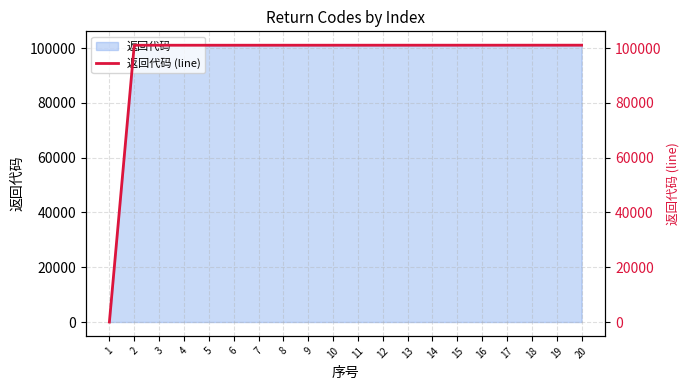

Which category has the lowest value across all series?

1